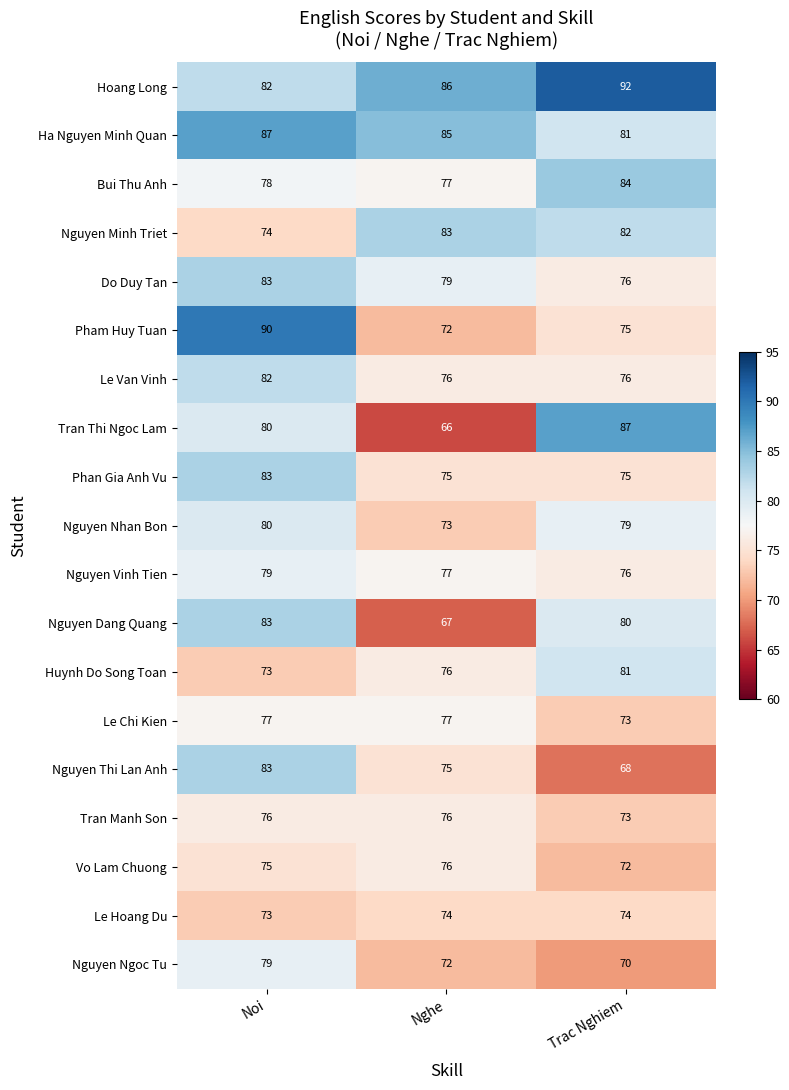

What is the sum of all Vo Lam Chuong values?

223